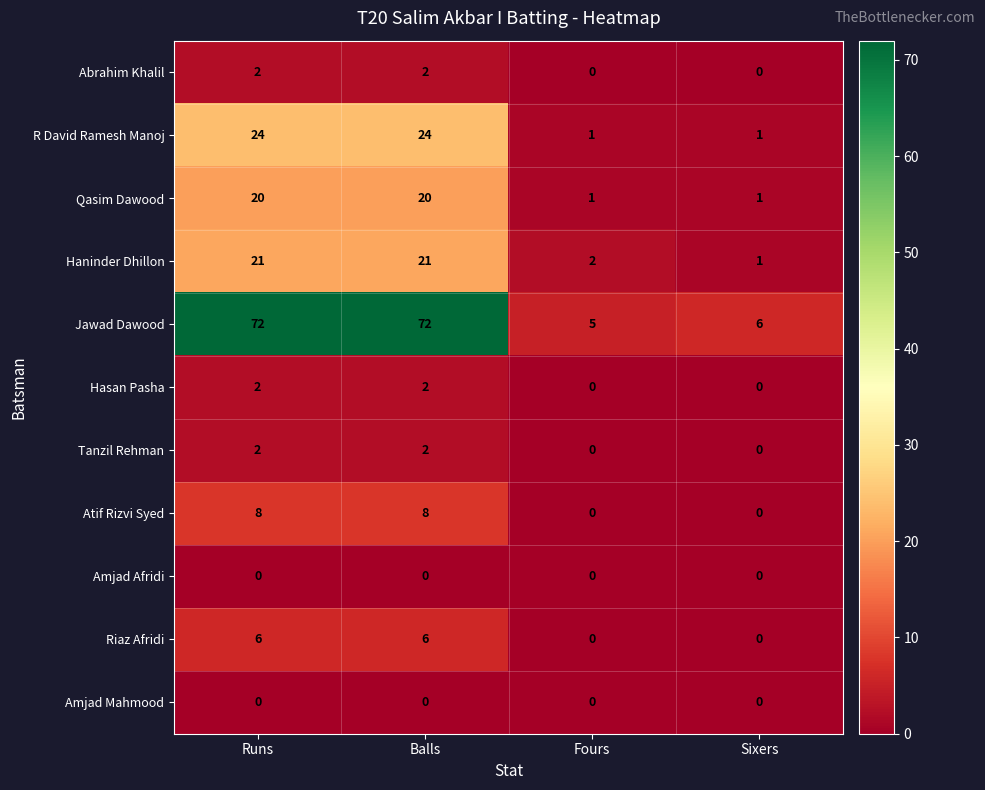

At how many categories does at least one series exceed 36?

2